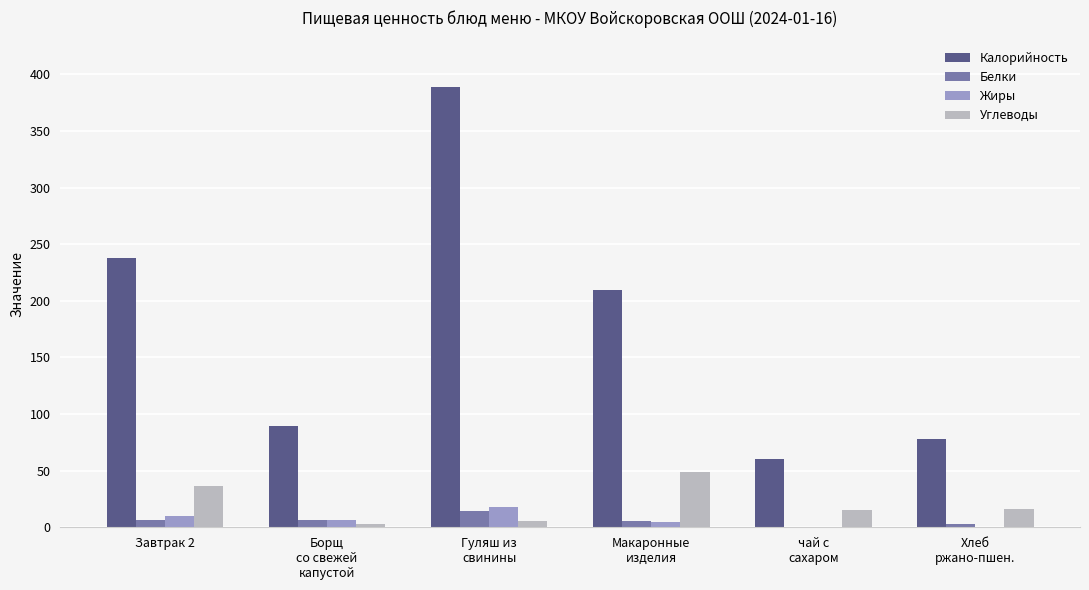

What is the maximum value for Калорийность?

389.0